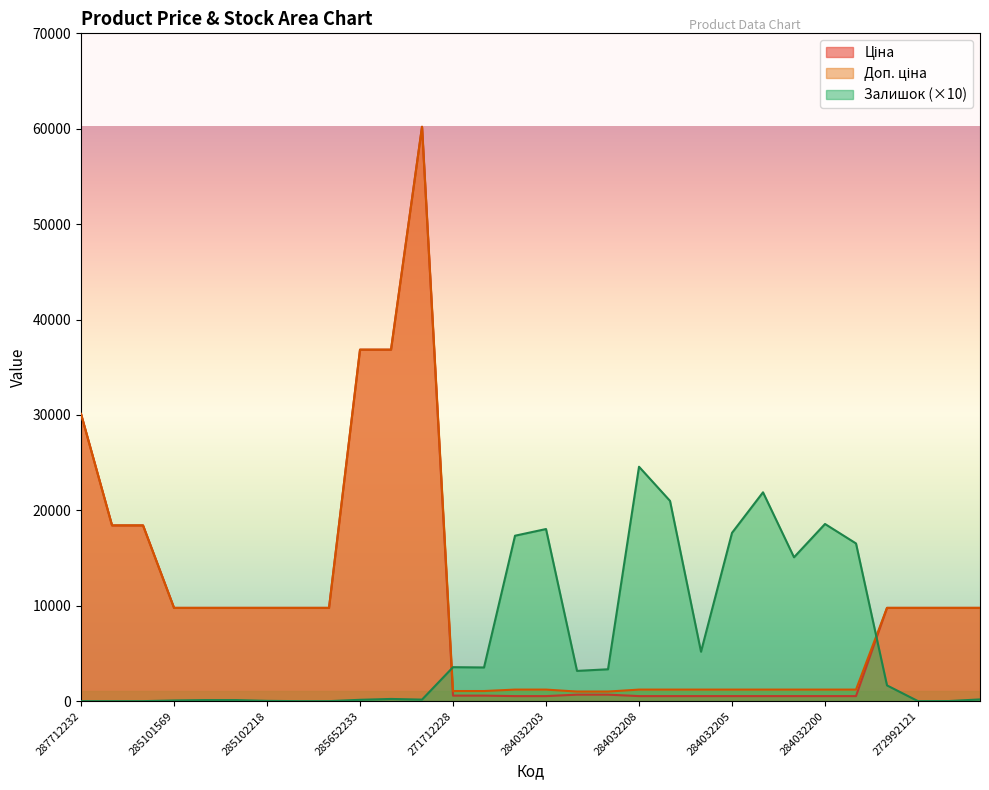

True or false: Залишок has more than 2 interior local peaks.

True